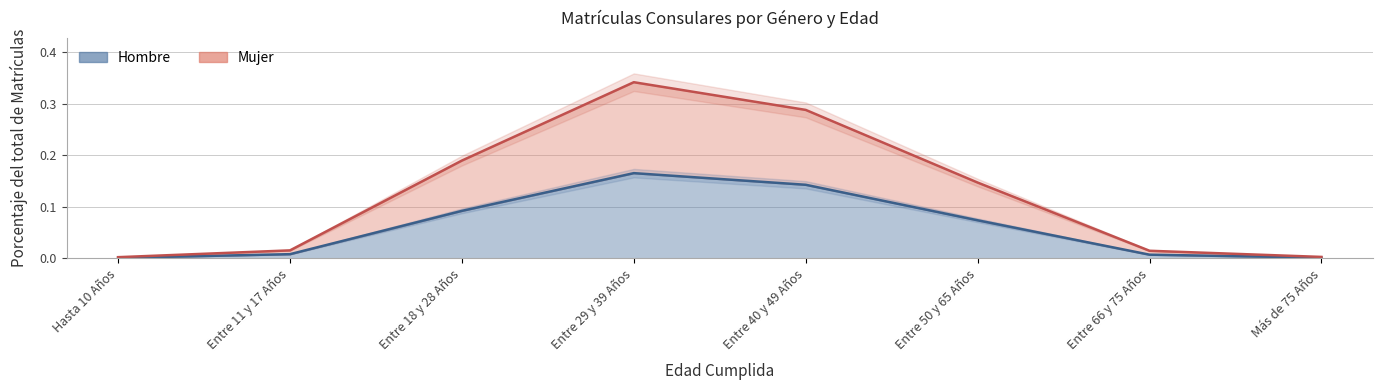

Which series has the widest spread of values?

Mujer